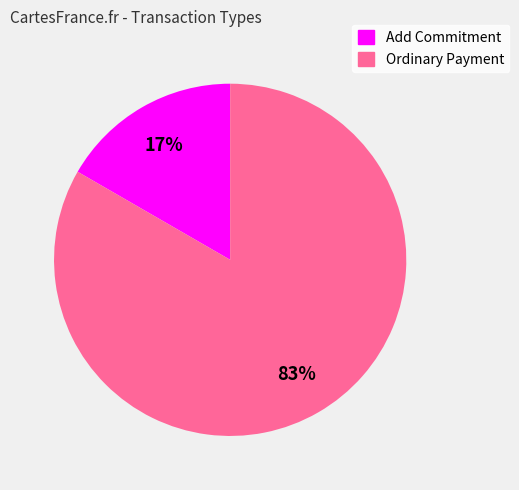

Which slice is the smallest?

Add Commitment